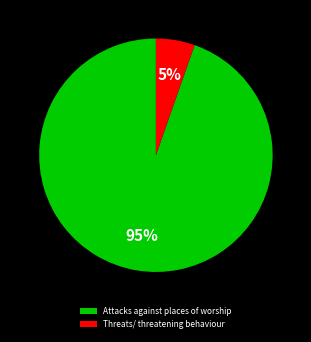

Is the sum of Threats/ threatening behaviour and Attacks against places of worship greater than half?

Yes